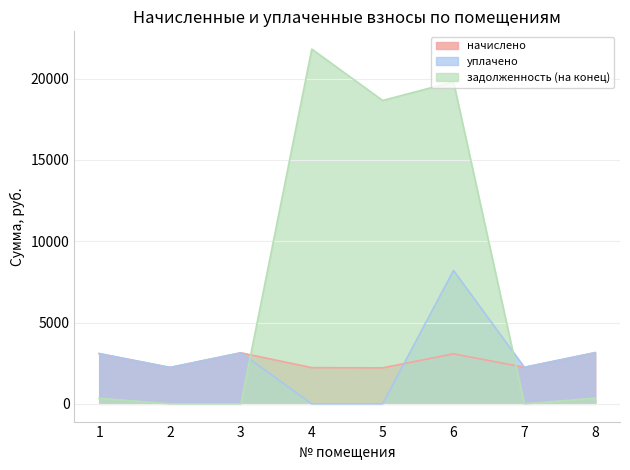

True or false: задолженность (на конец) has more than 1 points higher than both neighbors.

True